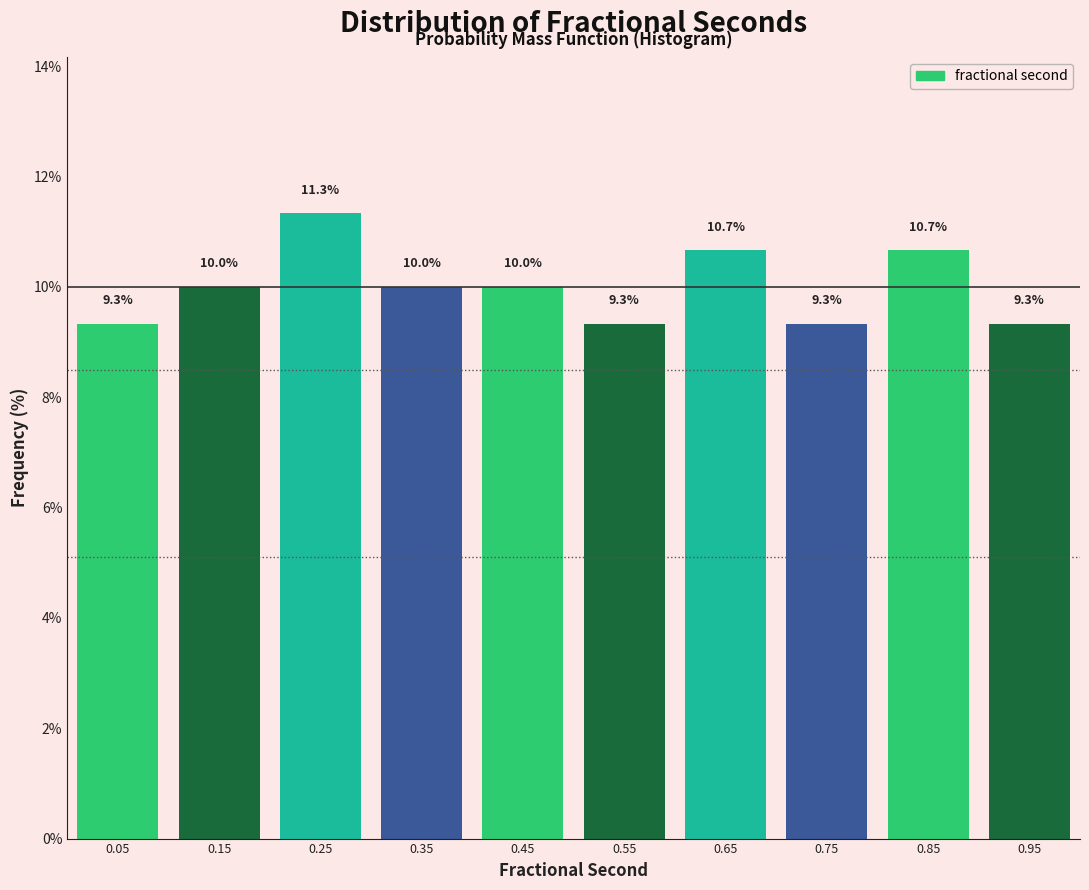

Reading left to right, transcribe this chart: for each bar, give the range it covers on the x-axis and its height.

0.0 to 0.1: 9.3
0.1 to 0.2: 10.0
0.2 to 0.3: 11.3
0.3 to 0.4: 10.0
0.4 to 0.5: 10.0
0.5 to 0.6: 9.3
0.6 to 0.7: 10.7
0.7 to 0.8: 9.3
0.8 to 0.9: 10.7
0.9 to 1.0: 9.3